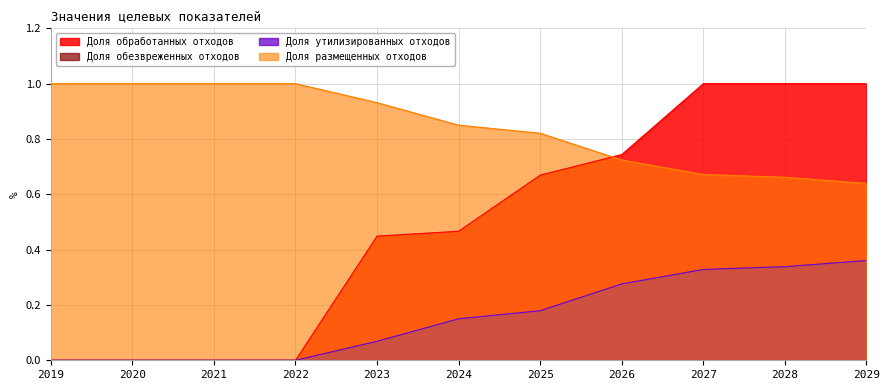

What is the approximate value of Доля размещенных отходов at 2027?

0.7